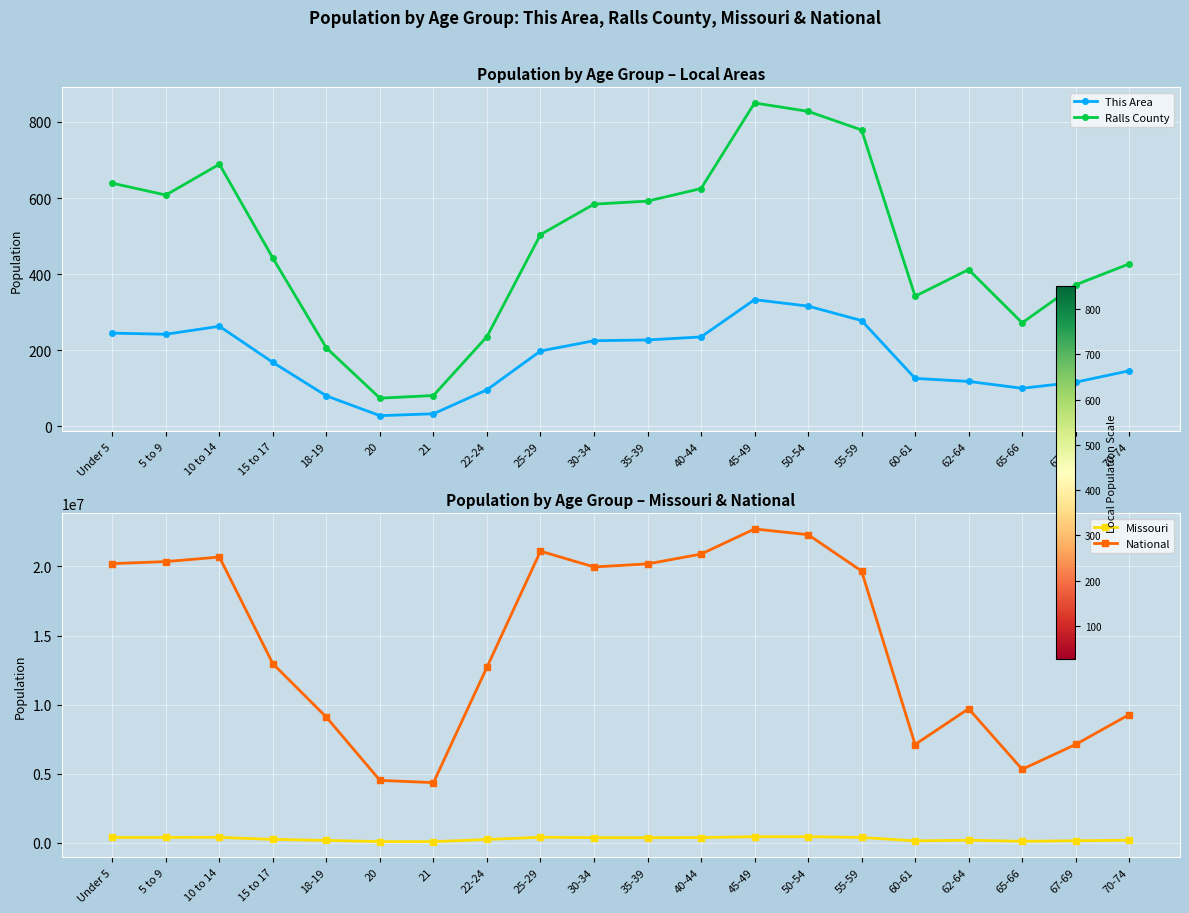

How many interior local valleys does the Ralls County series have?

4